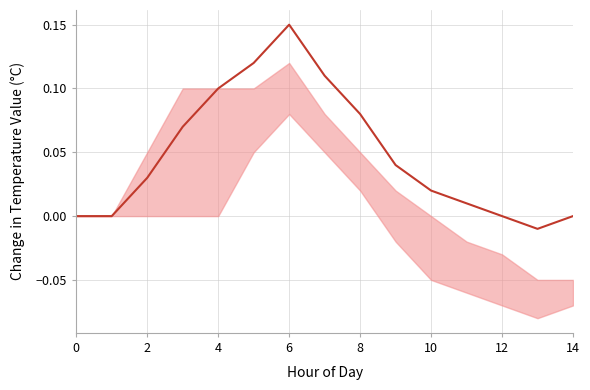

How many points are lower than both their immediate neighbors (excluding endpoints)?

1